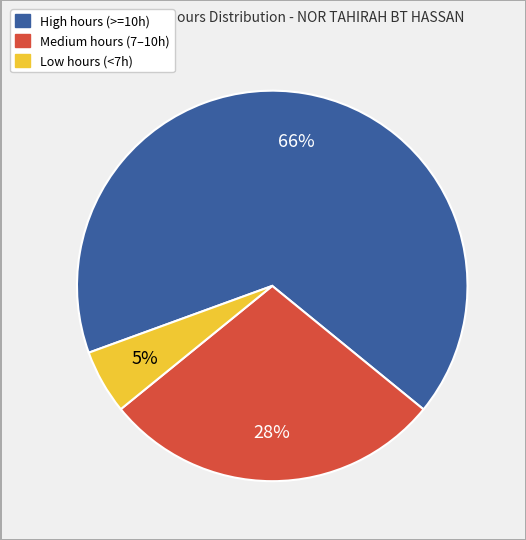

To the nearest percent, what is the average slice percentage?

33%